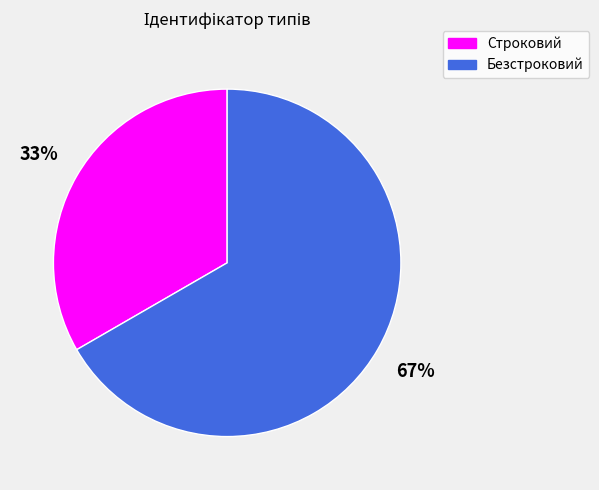

How many segments does this pie chart have?

2